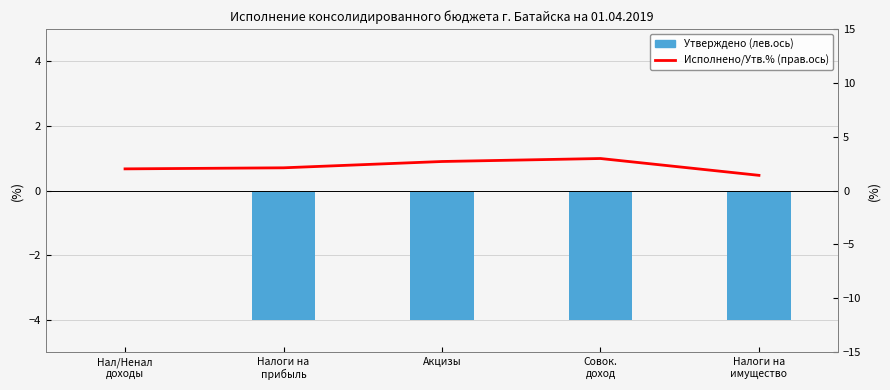

Which series has the largest total across all categories?

전년동월비(우축)